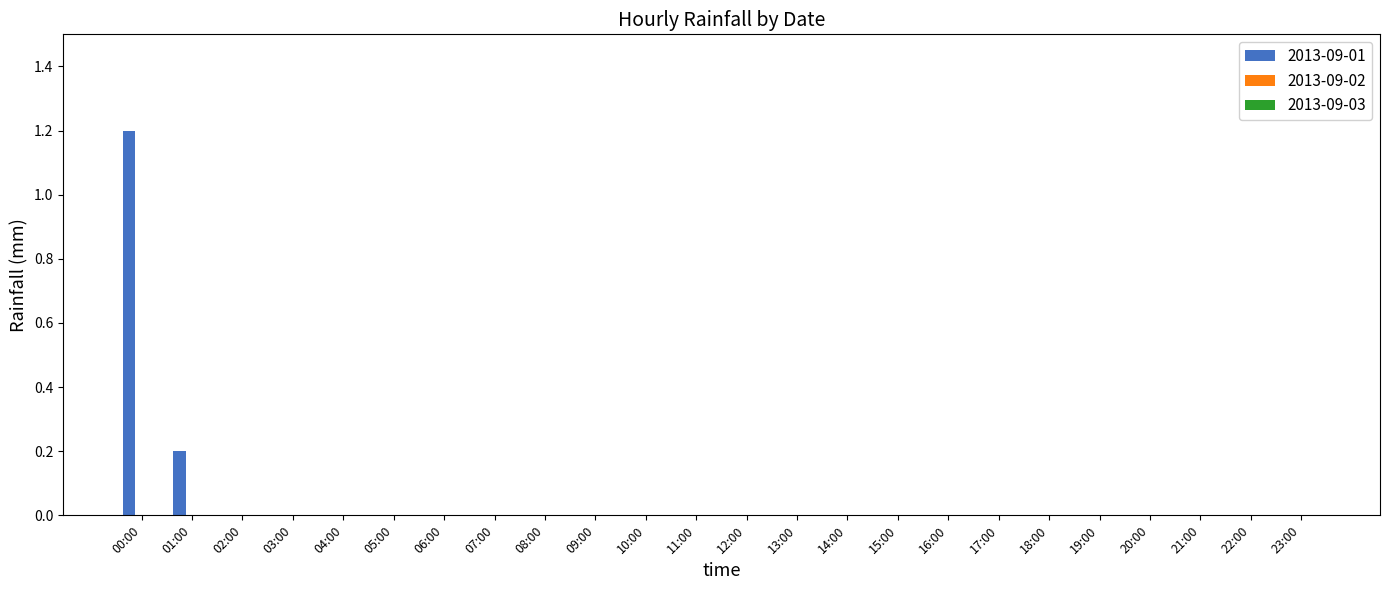

Reading left to right, extract all data points from this chart.

00:00=1.2	01:00=0.2	02:00=0.0	03:00=0.0	04:00=0.0	05:00=0.0	06:00=0.0	07:00=0.0	08:00=0.0	09:00=0.0	10:00=0.0	11:00=0.0	12:00=0.0	13:00=0.0	14:00=0.0	15:00=0.0	16:00=0.0	17:00=0.0	18:00=0.0	19:00=0.0	20:00=0.0	21:00=0.0	22:00=0.0	23:00=0.0